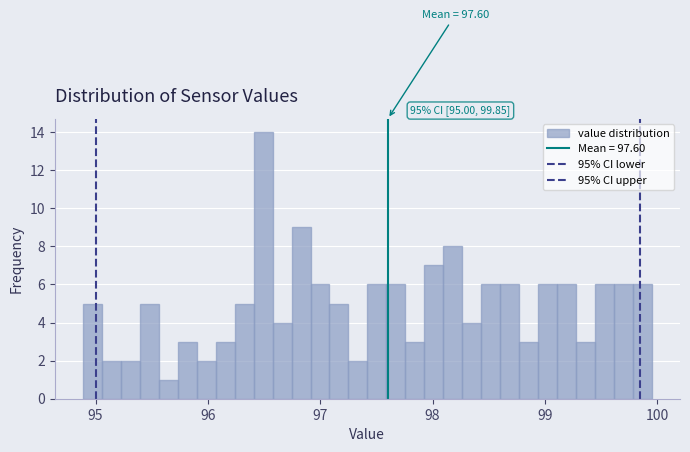

Read against the x-axis, roughly where is the centre of the tallest bar?

96.5